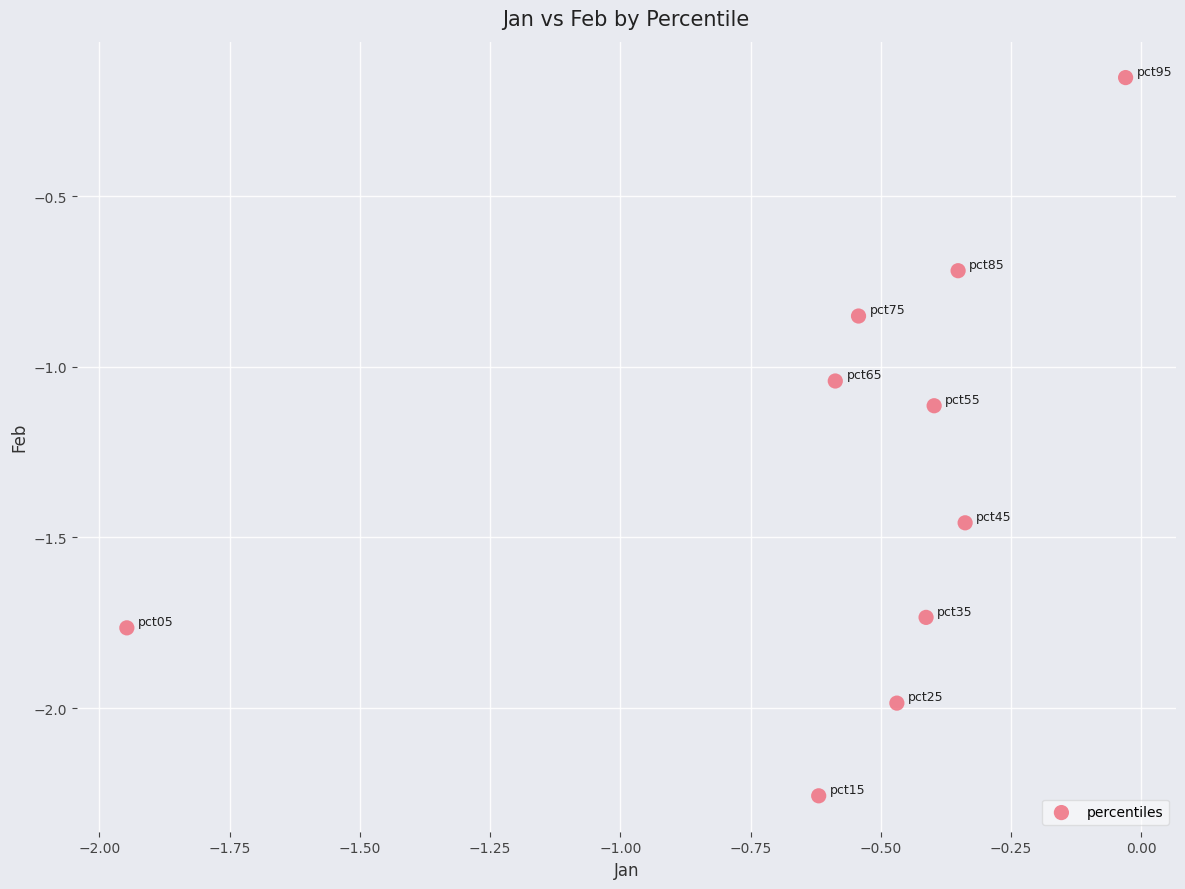

What is the range of Y values (max minus min)?

2.1